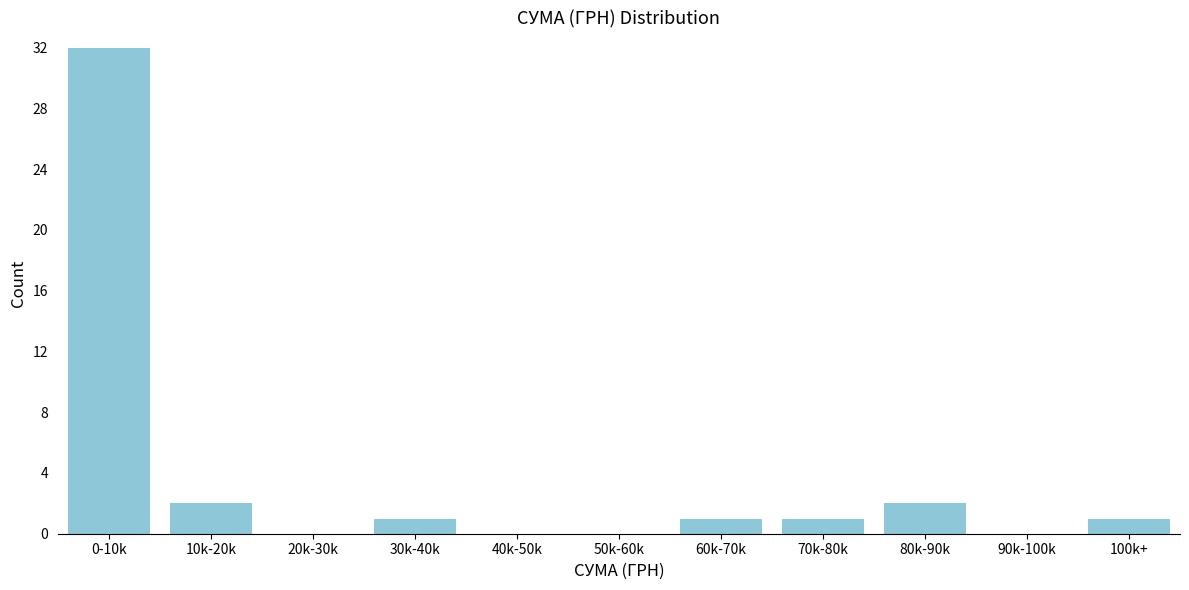

Reading right to left, transcribe all the data shown in this chart.

100k+=1	90k-100k=0	80k-90k=2	70k-80k=1	60k-70k=1	50k-60k=0	40k-50k=0	30k-40k=1	20k-30k=0	10k-20k=2	0-10k=32